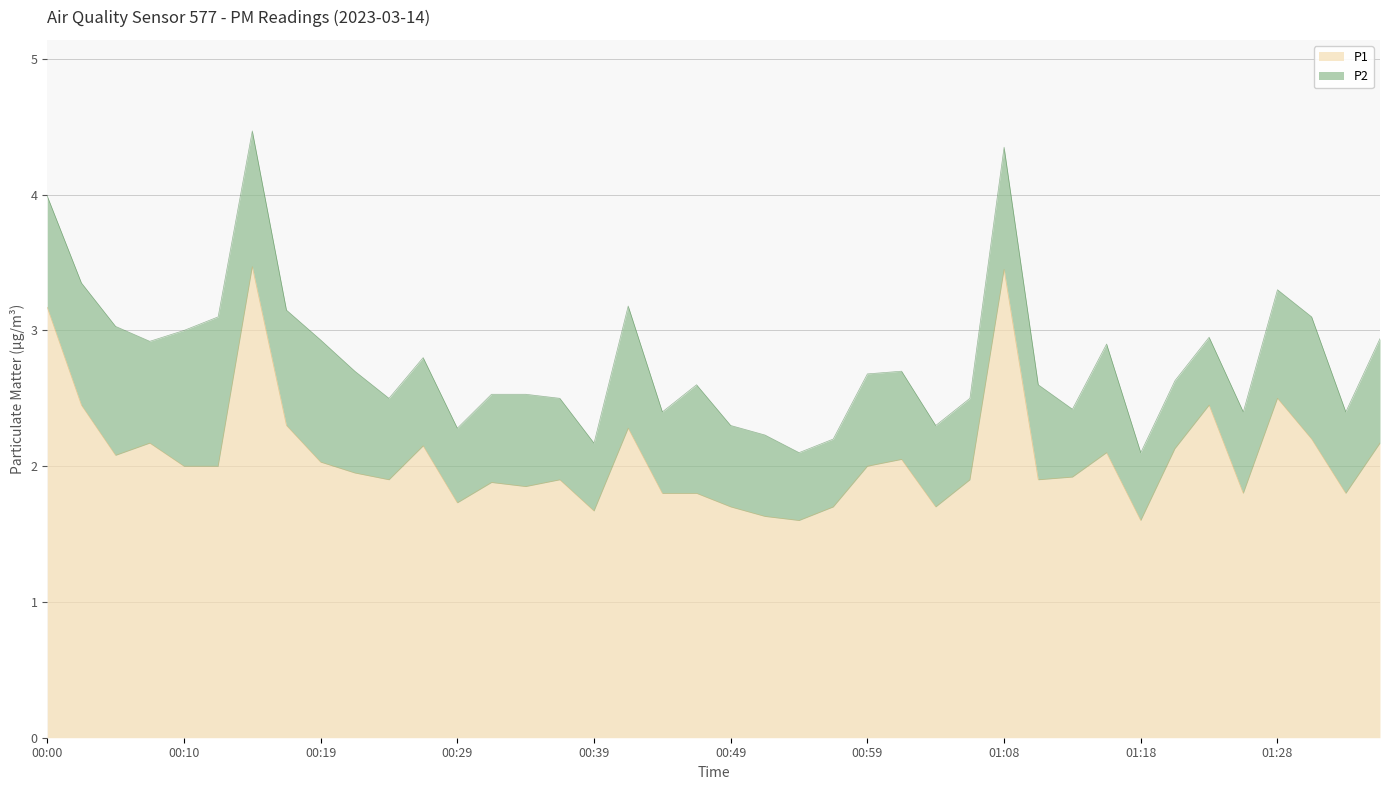

Is it true that the value at 01:31 is 2.2?

True